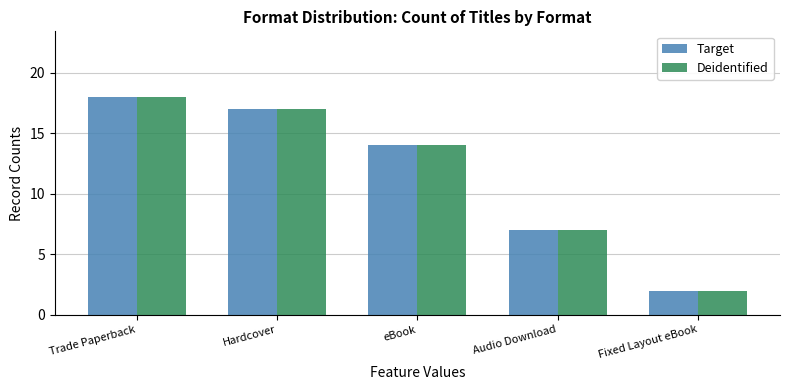

Count the number of data series in this chart.

2